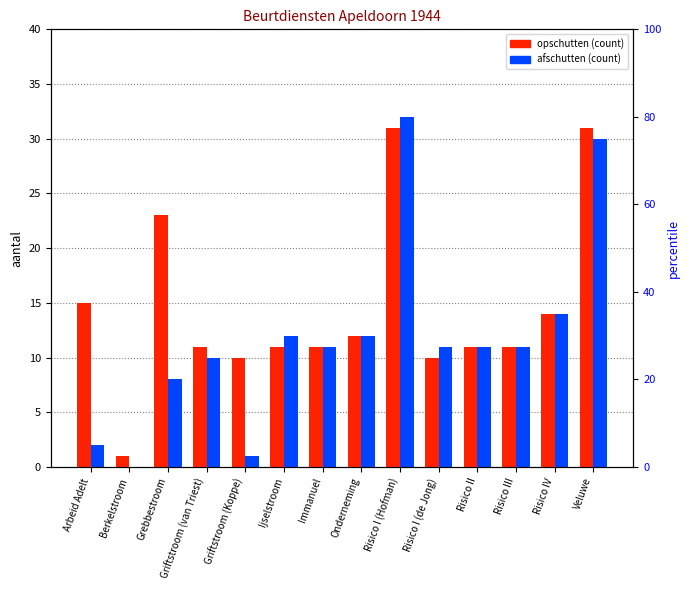

List the labels in order of afschutten value, smallest first.

Berkelstroom, Griftstroom (Koppe), Arbeid Adelt, Grebbestroom, Griftstroom (van Triest), Immanuel, Risico I (de Jong), Risico II, Risico III, Ijselstroom, Onderneming, Risico IV, Veluwe, Risico I (Hofman)